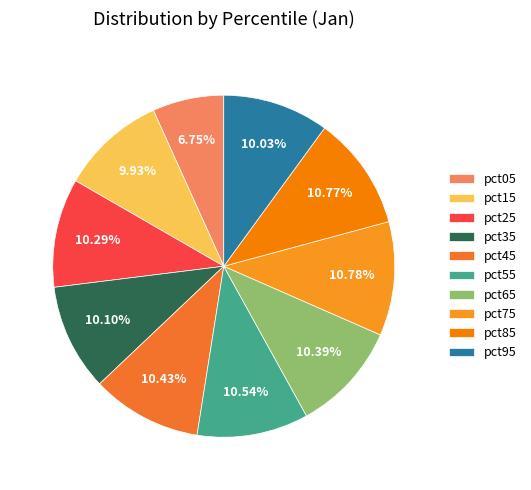

Combined, do pct75 and pct55 account for over 50%?

No